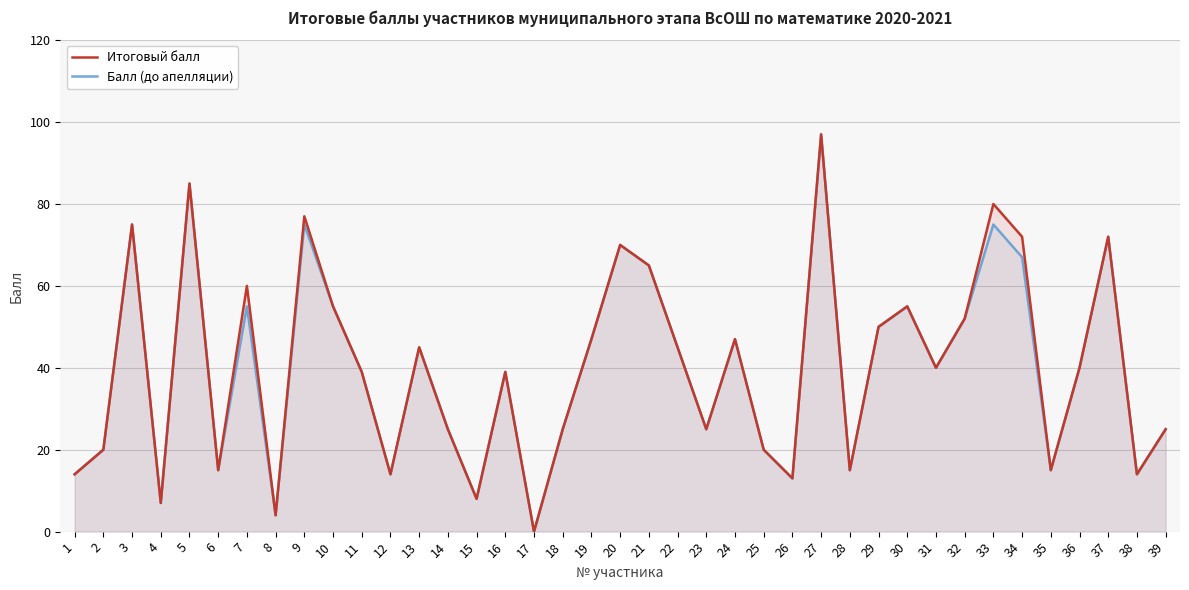

How many distinct data groups are displayed?

2